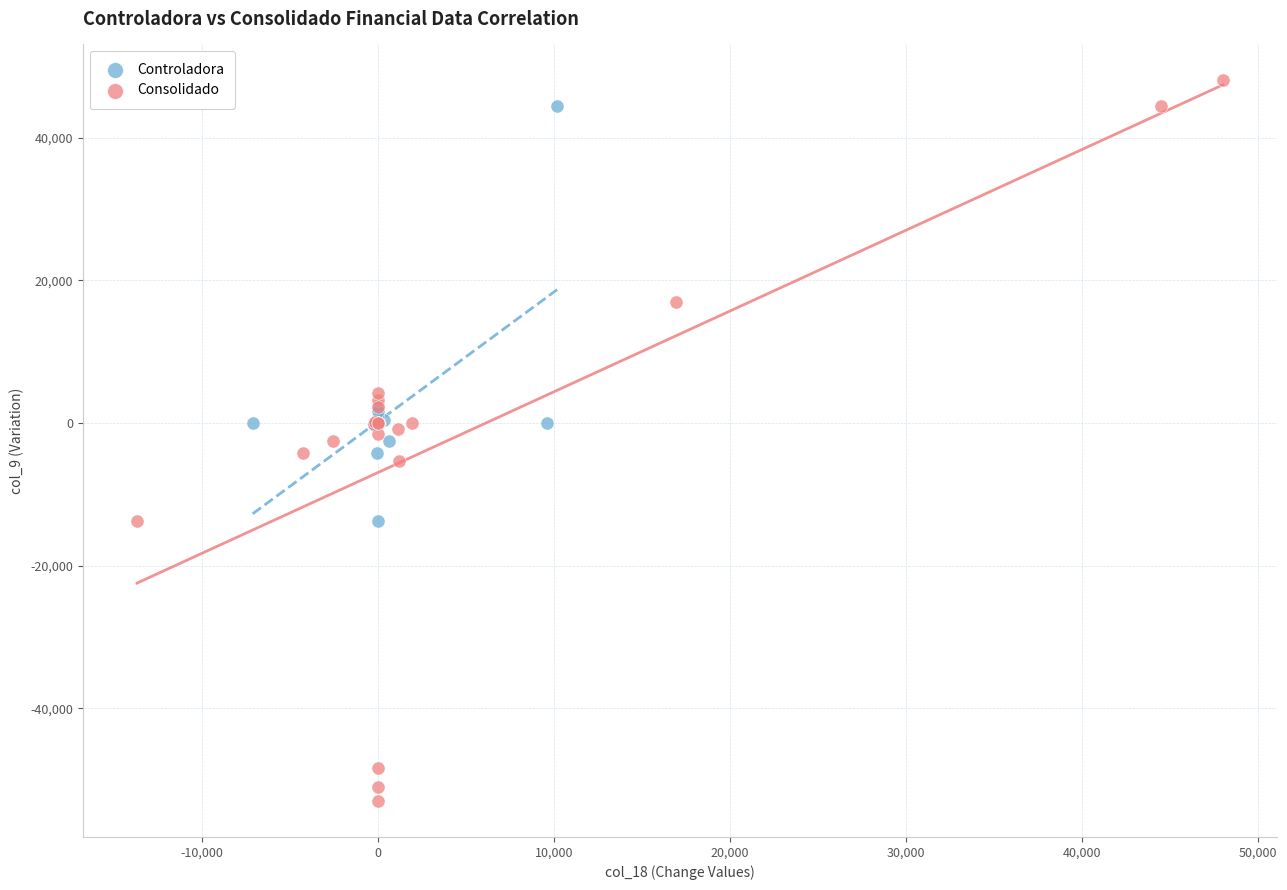

What are all the series names shown in the legend?

Controladora, Consolidado